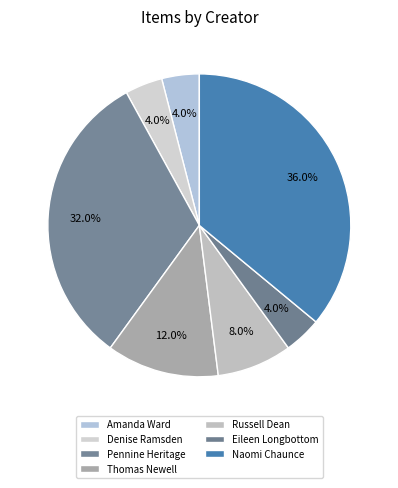

Is it true that Thomas Newell is 12% of the pie?

True